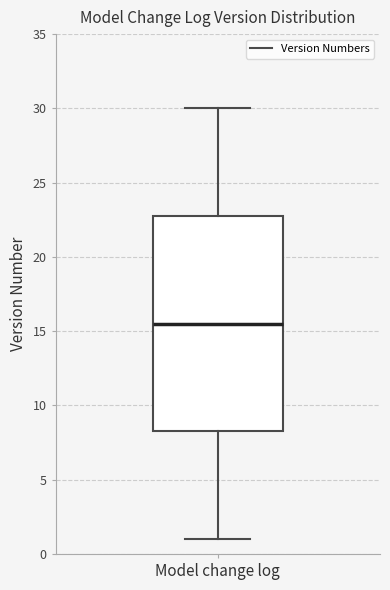

Where is the lower edge of the box for Model change log on the y-axis? The values are not printed on the chart, so give them approximately, as read against the axis.

8.5